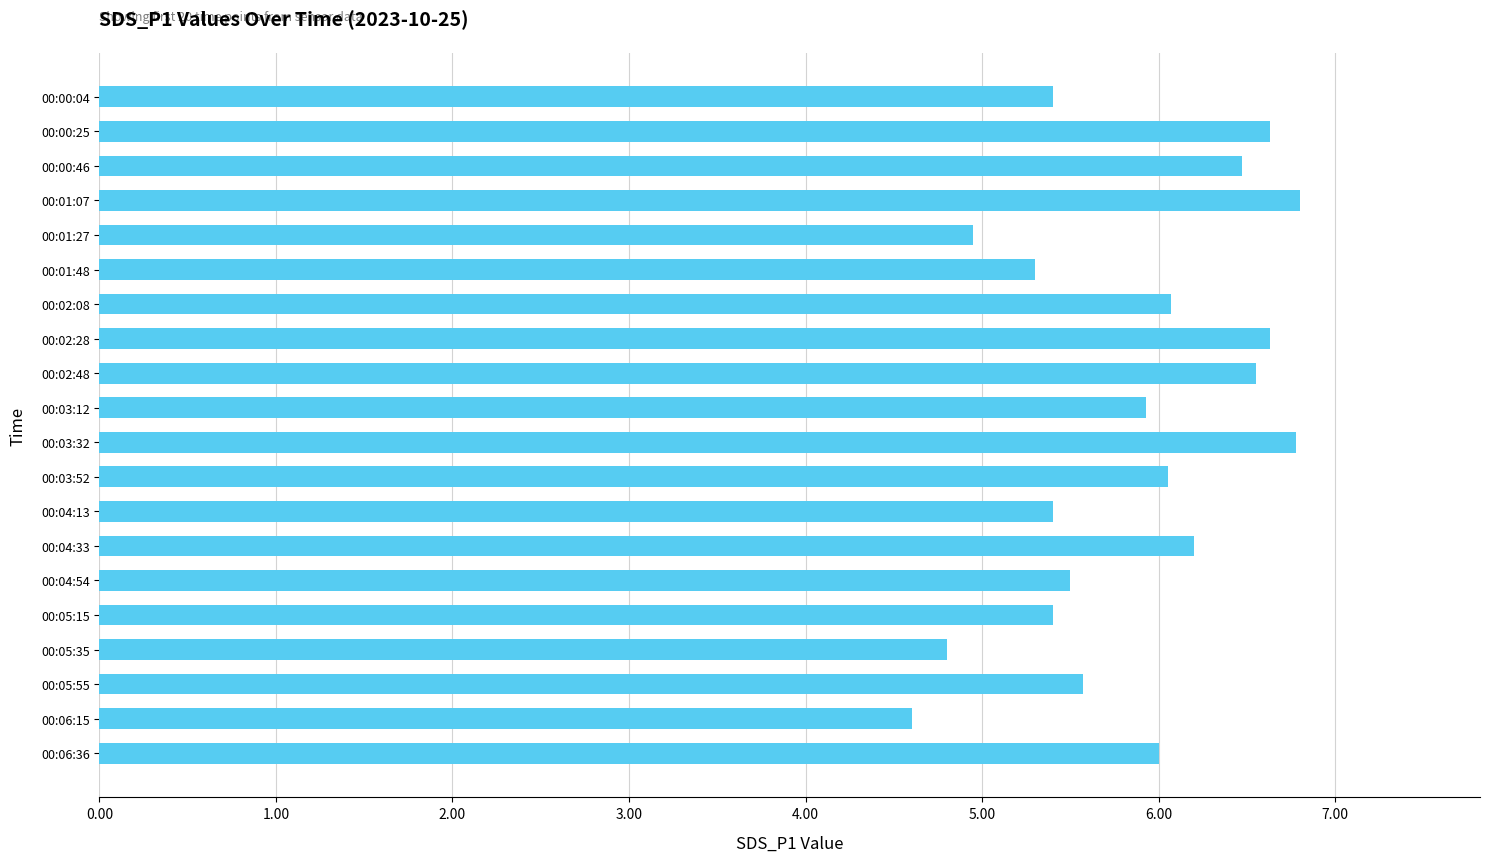

What is the smallest value displayed?

4.6